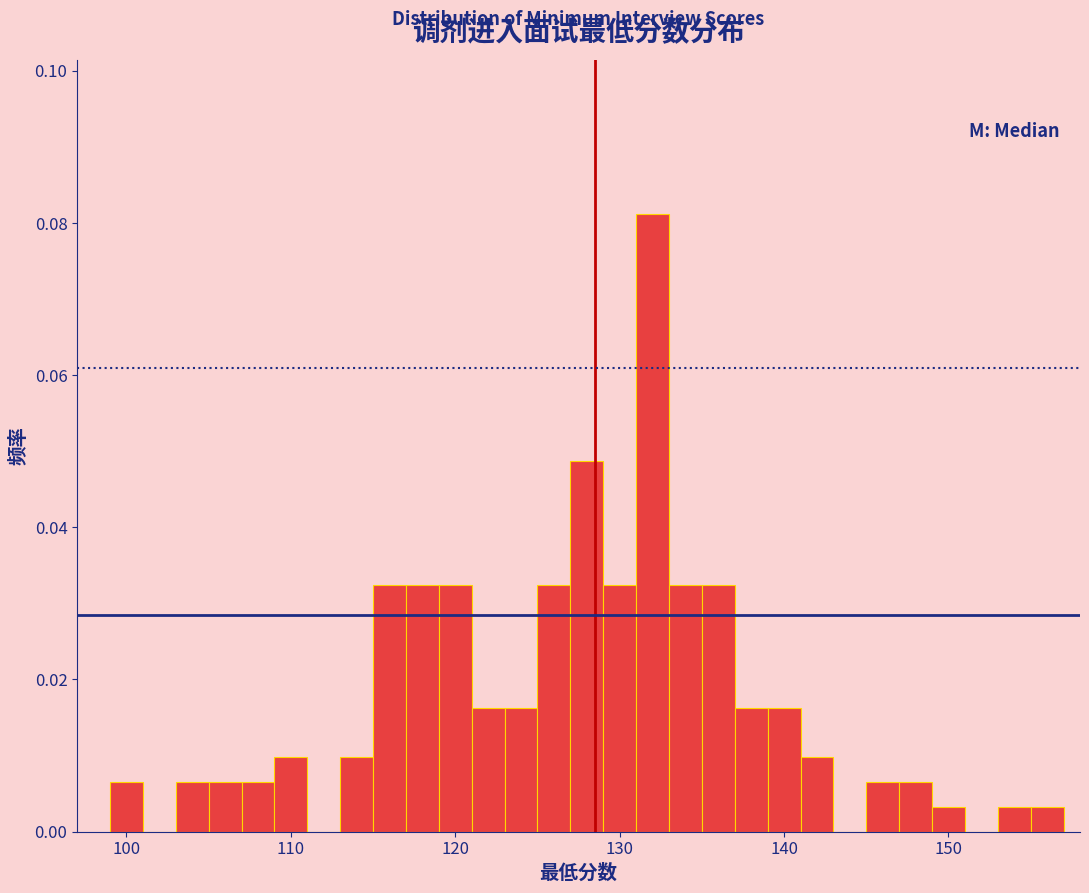

Around what value on the x-axis is the tallest bar? Give the approximate position of its centre, as read against the axis.

132